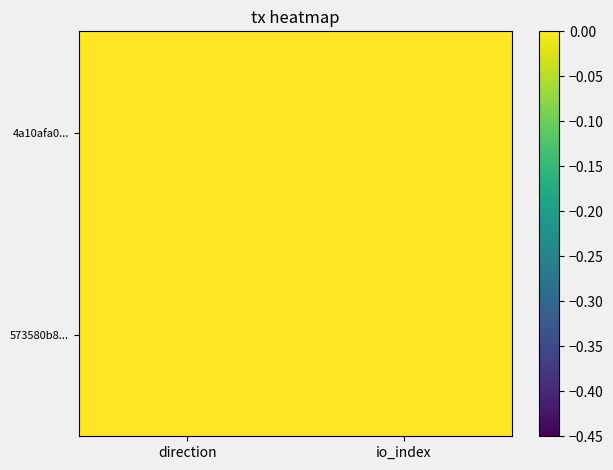

List the series in order of their overall mean, highest first.

573580b8..., 4a10afa0...